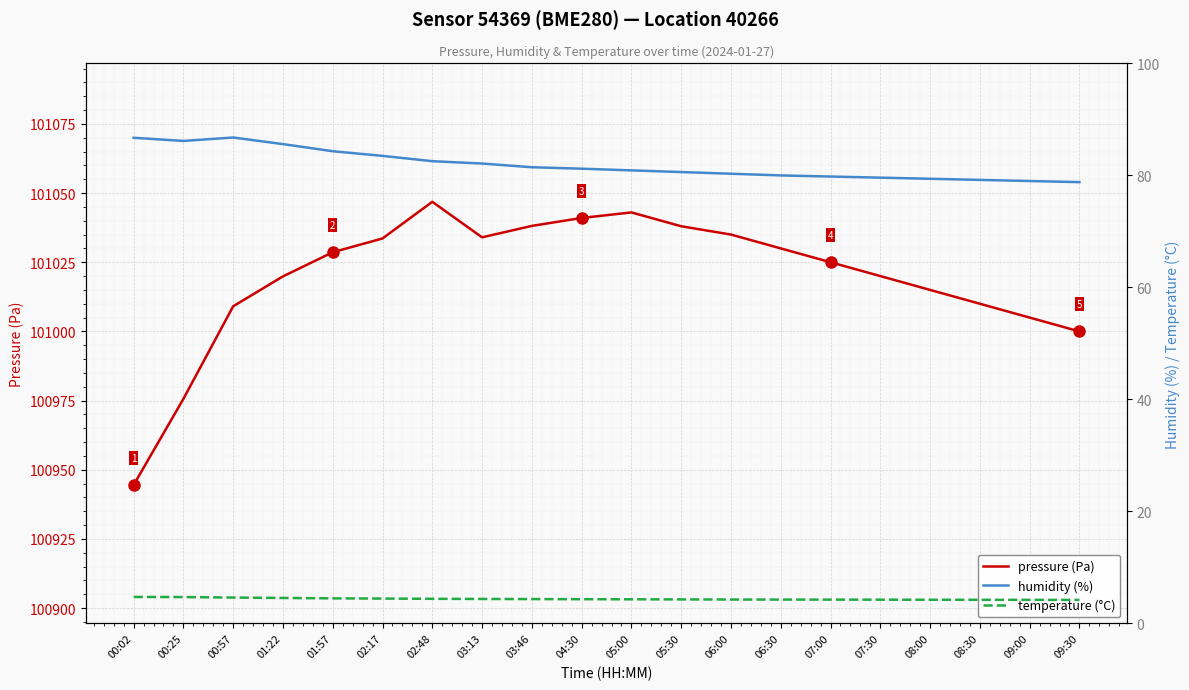

How many interior local valleys does the humidity (%) series have?

1